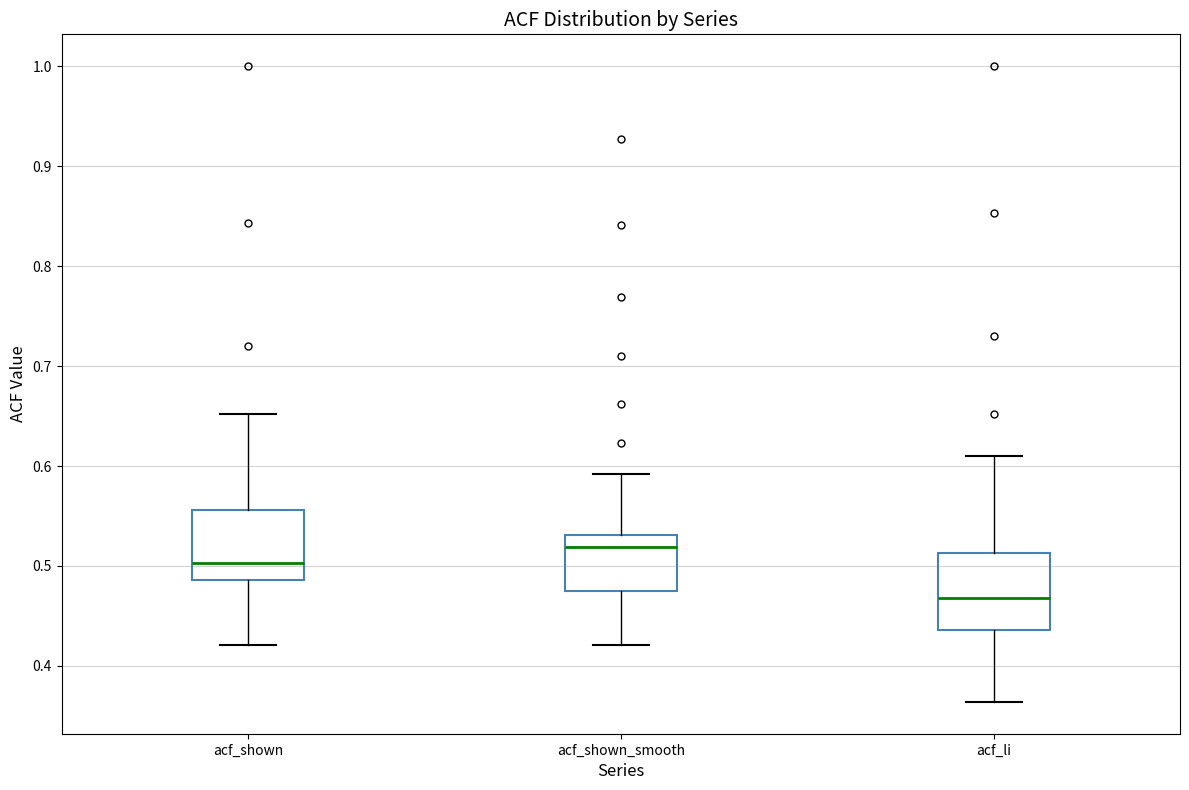

Which box's median line is the lowest?

acf_li